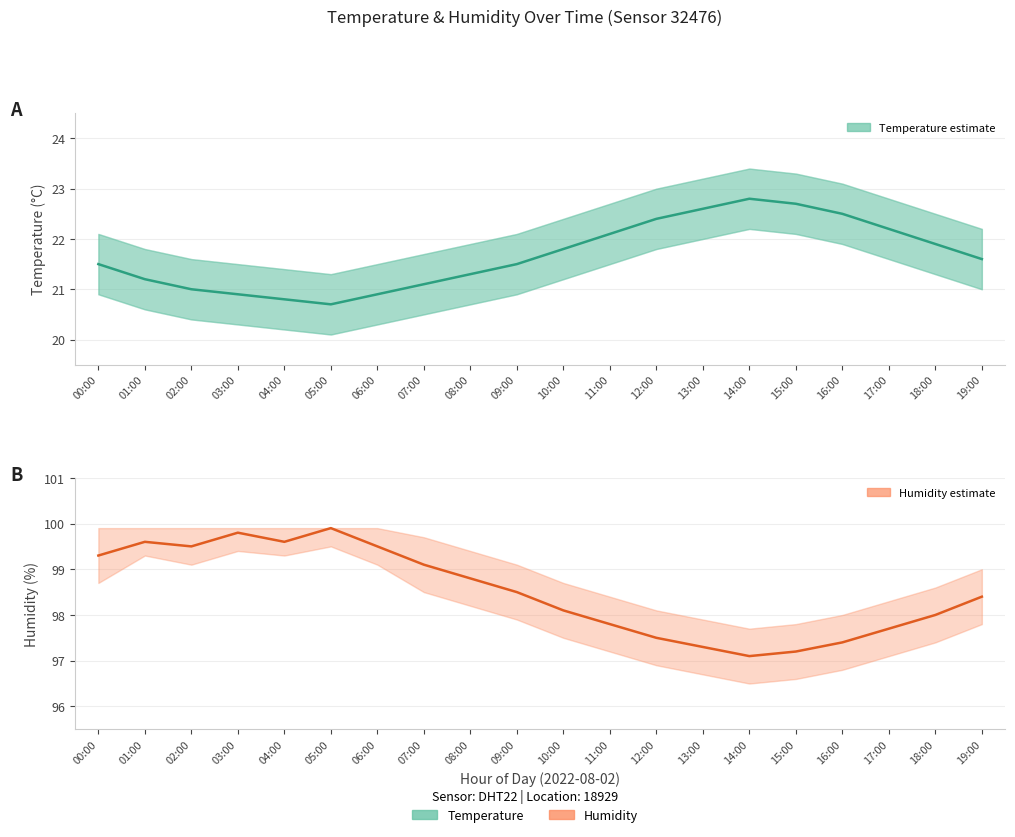

Between 01:00 and 14:00, which is larger?

14:00